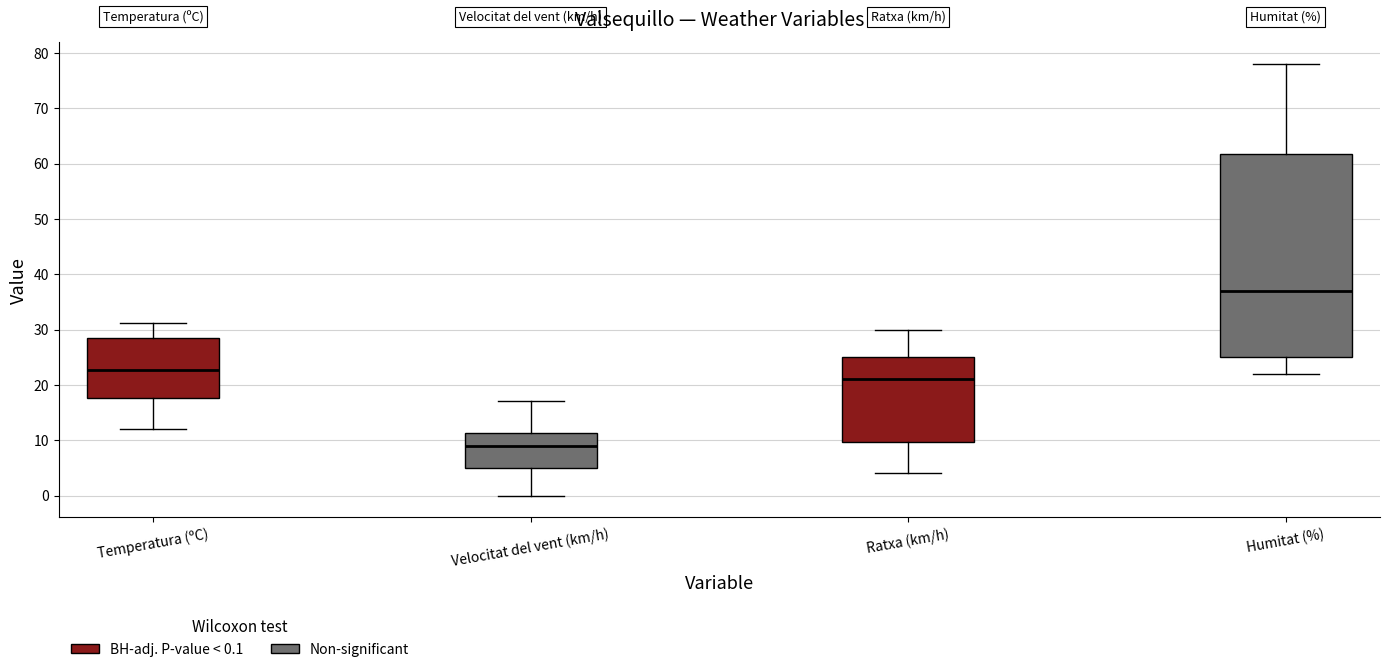

Which box is the tallest, from its lower edge to its upper edge?

Humitat (%)